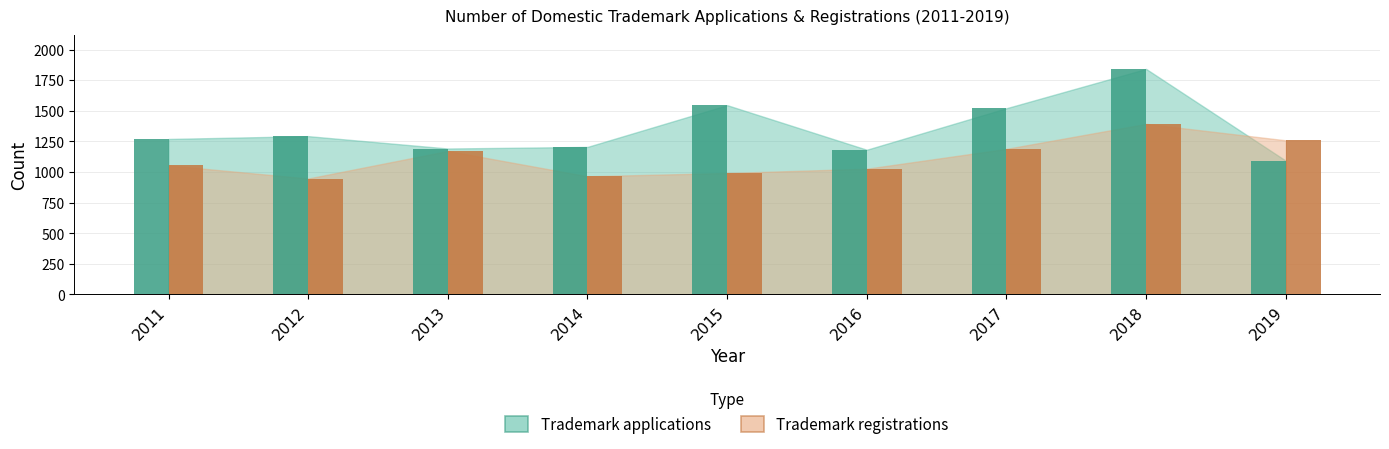

Rank the series by their average value, from lowest to highest.

Trademark registrations, Trademark applications